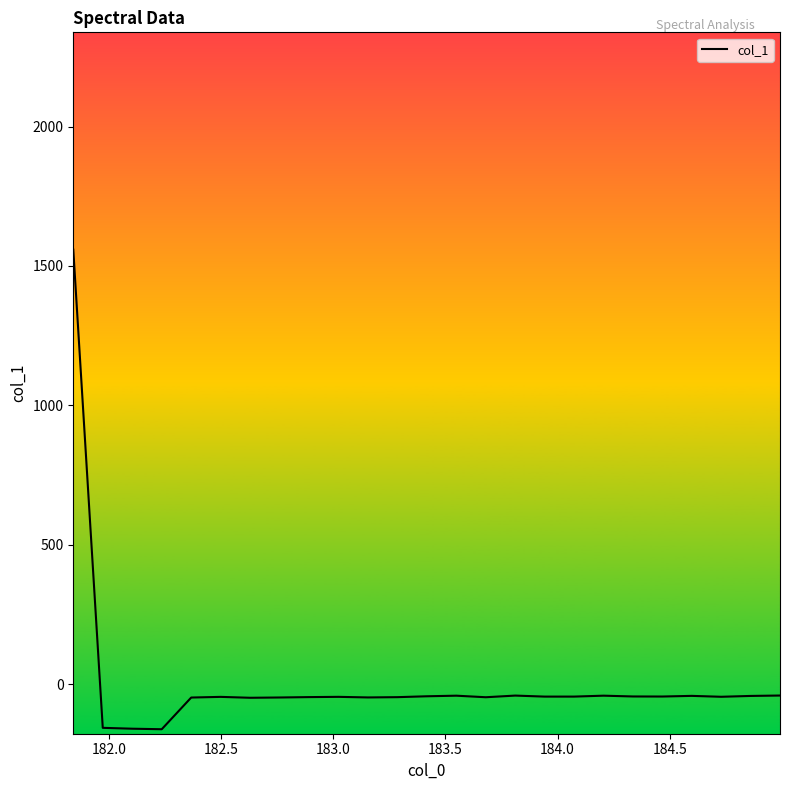

What is the difference between the maximum and minimum values?

1719.6